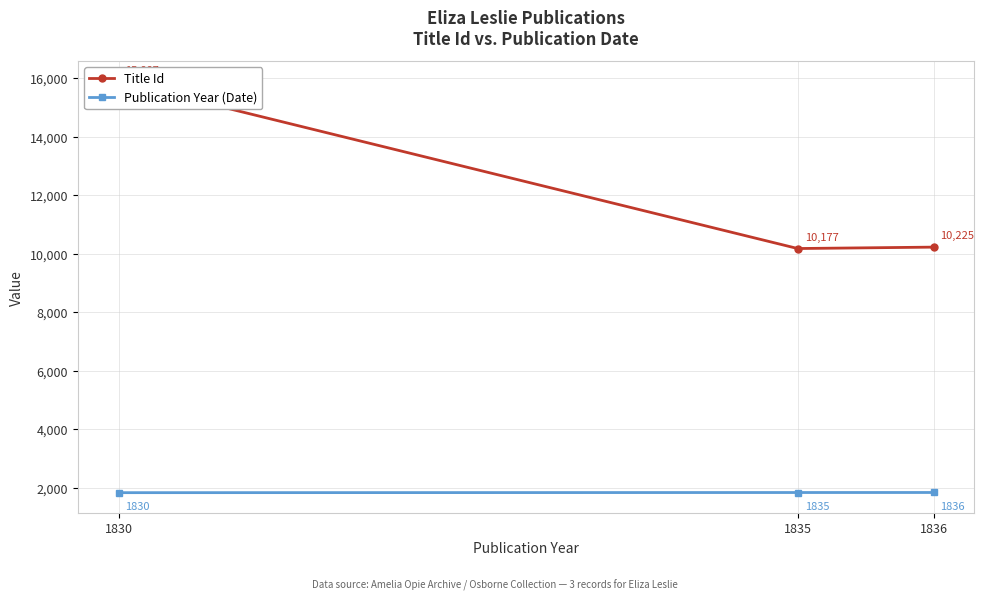

How many data points in Publication Year (Date) are less than 1835?

1